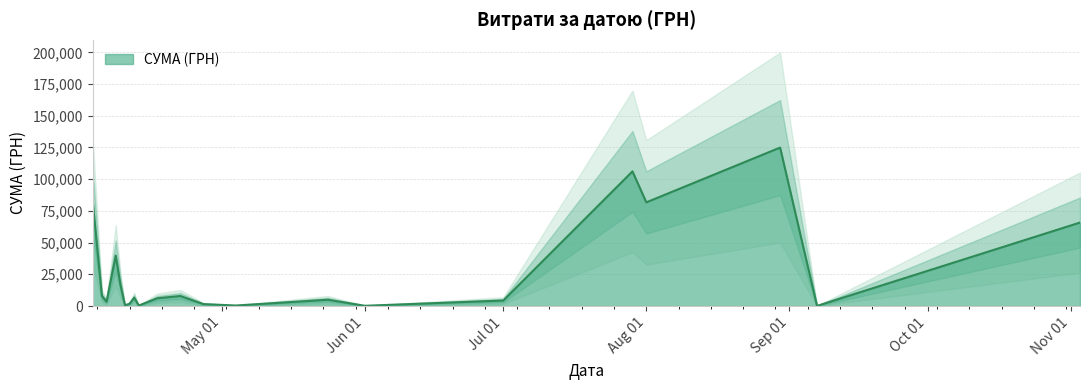

The value at 08.04.2016 is 2890.4. True or false?

False